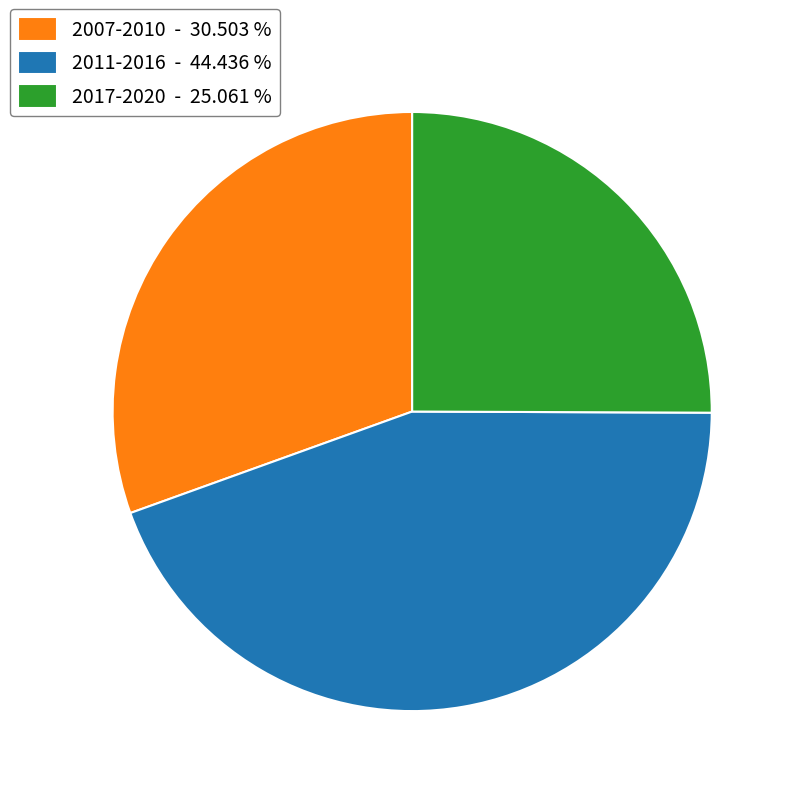

Which slice is the smallest?

2017-2020 - 25.061 %